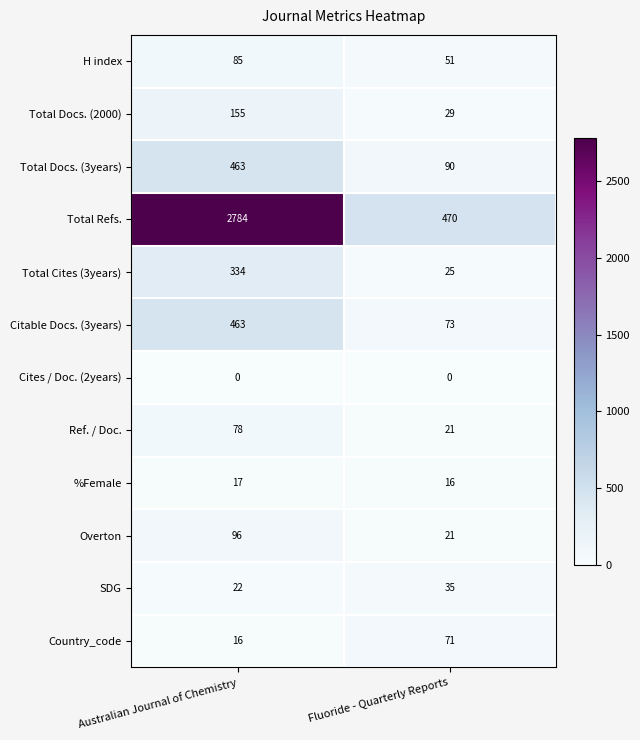

Is it true that Country_code equals 16 at Australian Journal of Chemistry?

True